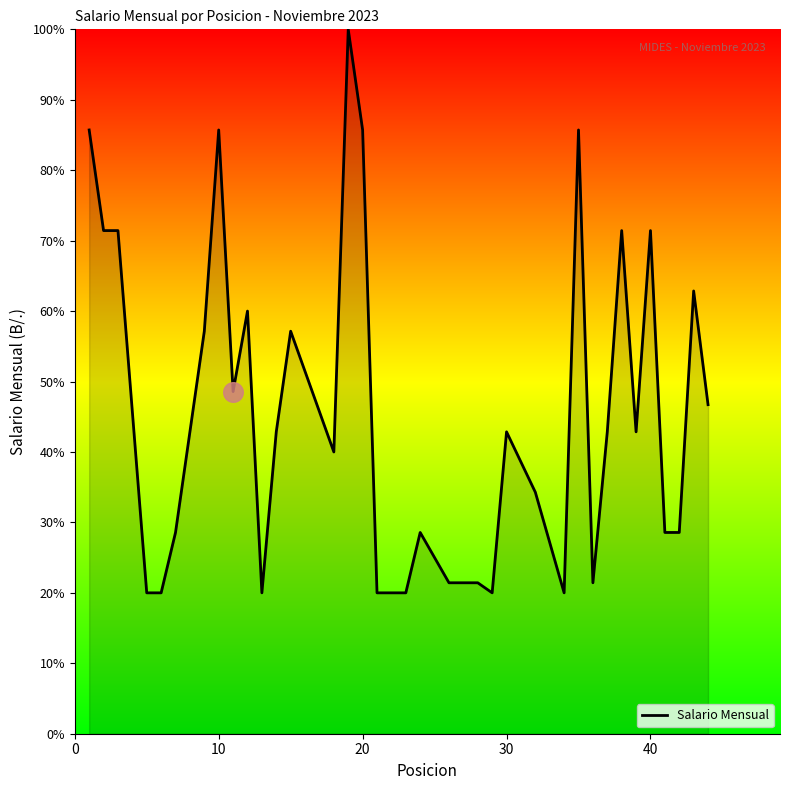

What is the minimum value shown in the chart?

20.0